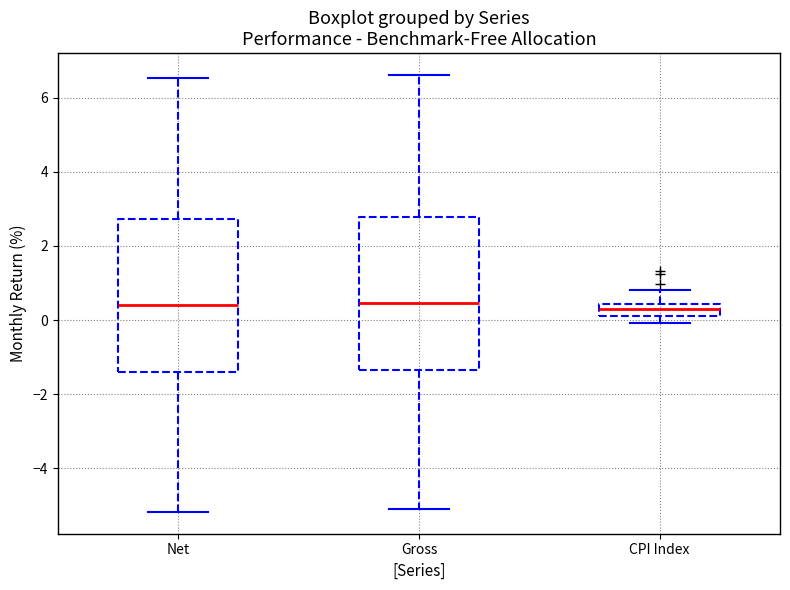

Reading left to right, read every box against the y-axis: the position of its median line, the range the box covers, and the ends of its whiskers. The values are not printed on the chart, so give them approximately, as read against the axis.

Net: median 0.4, box -1.4 to 2.8, whiskers -5.2 to 6.6
Gross: median 0.4, box -1.4 to 2.8, whiskers -5.0 to 6.6
CPI Index: median 0.4 (inside the box), box 0.2 to 0.4, whiskers 0.0 to 0.8